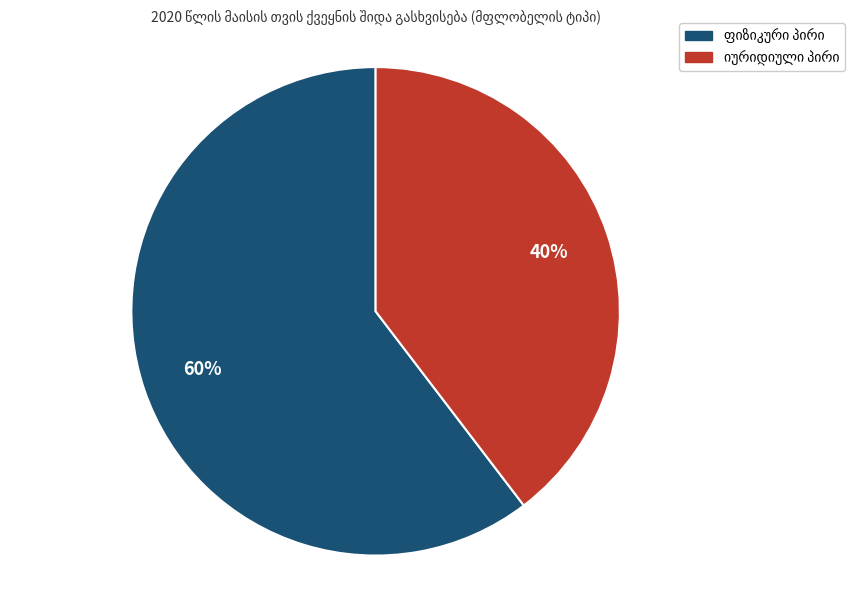

To the nearest percent, what is the average slice percentage?

50%